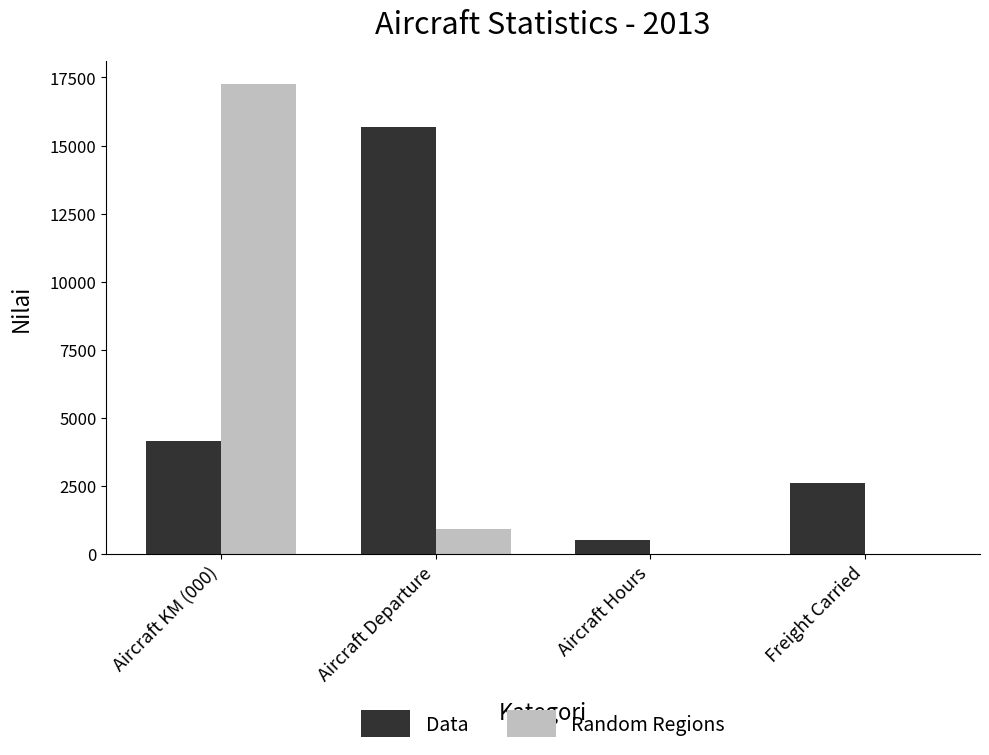

Which series changed the most between Aircraft Departure and Freight Carried?

Data